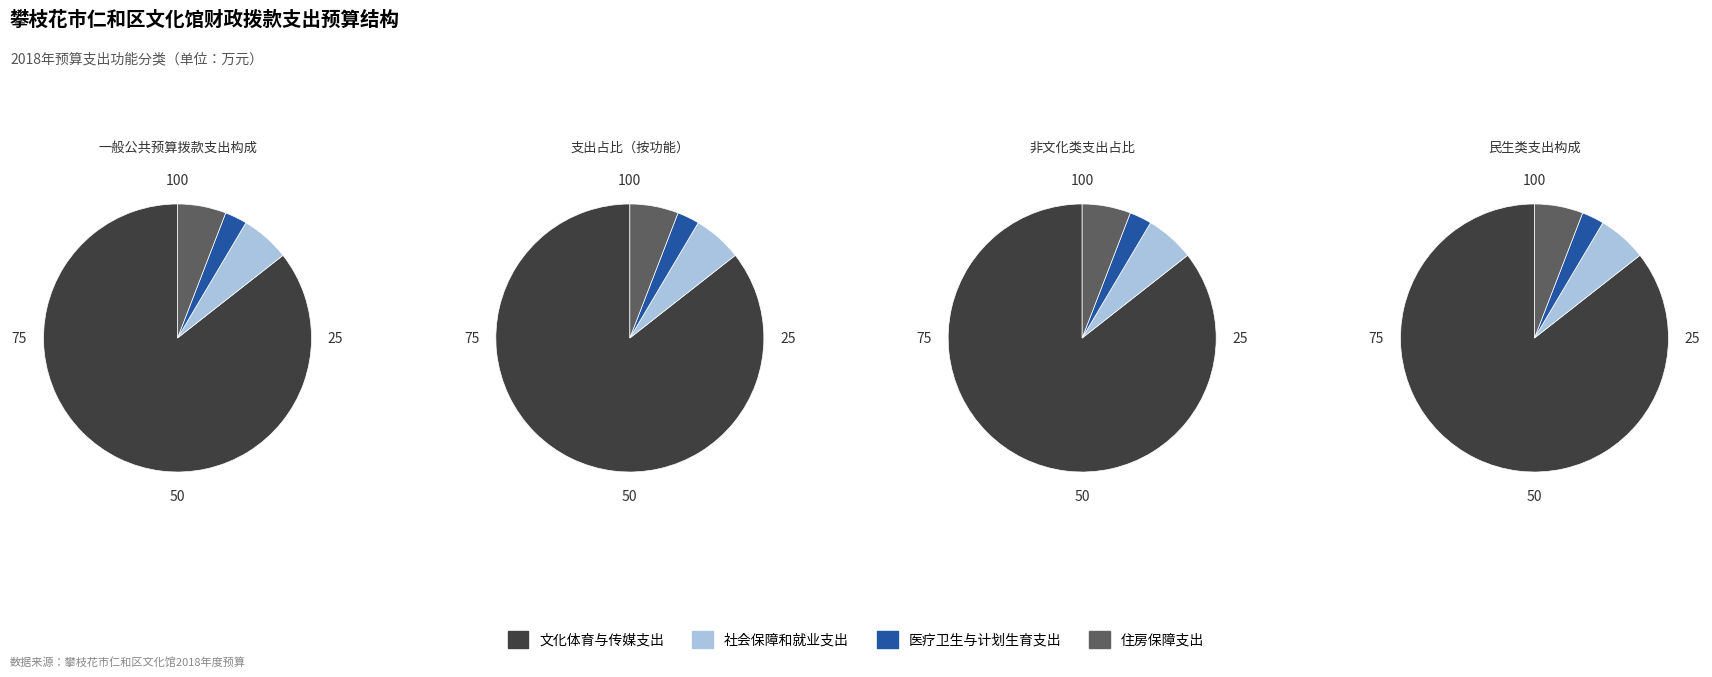

What is the change in value from 社会保障和就业支出 to 住房保障支出?

-0.1